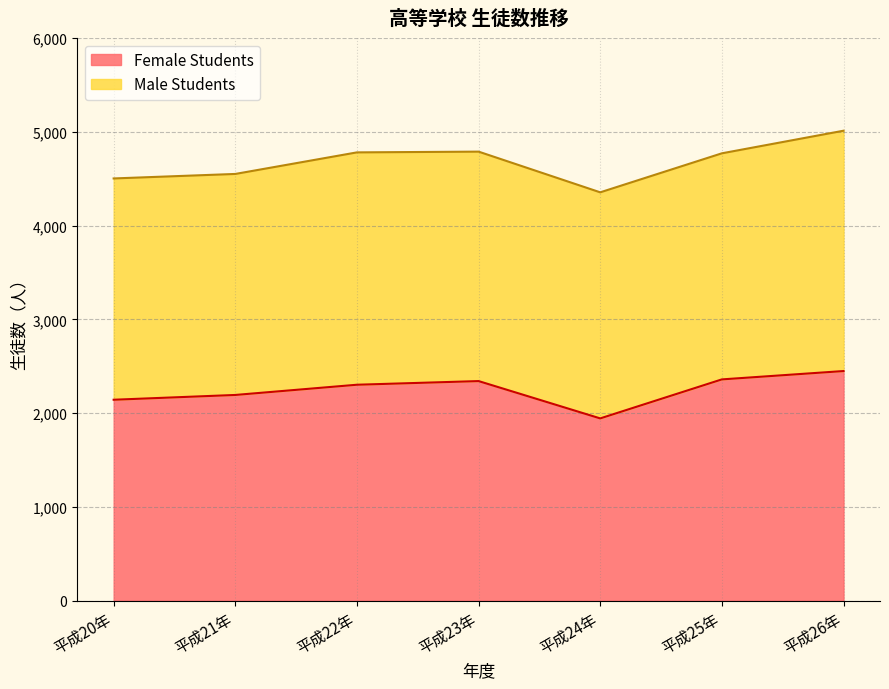

Reading left to right, extract all data points from this chart.

2143	2194	2303	2342	1944	2360	2449